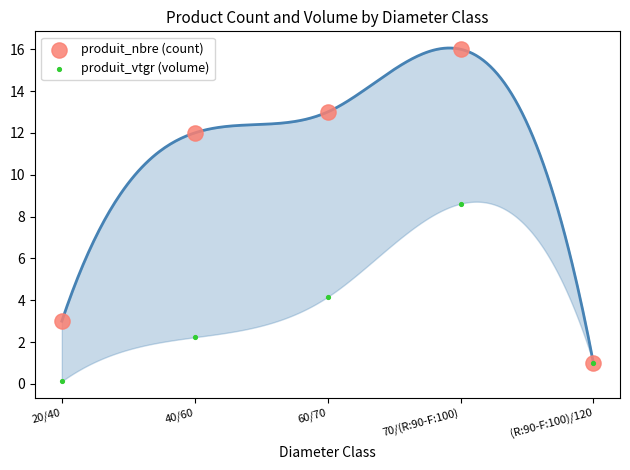

Which series has the widest spread of Y values?

produit_nbre (count)